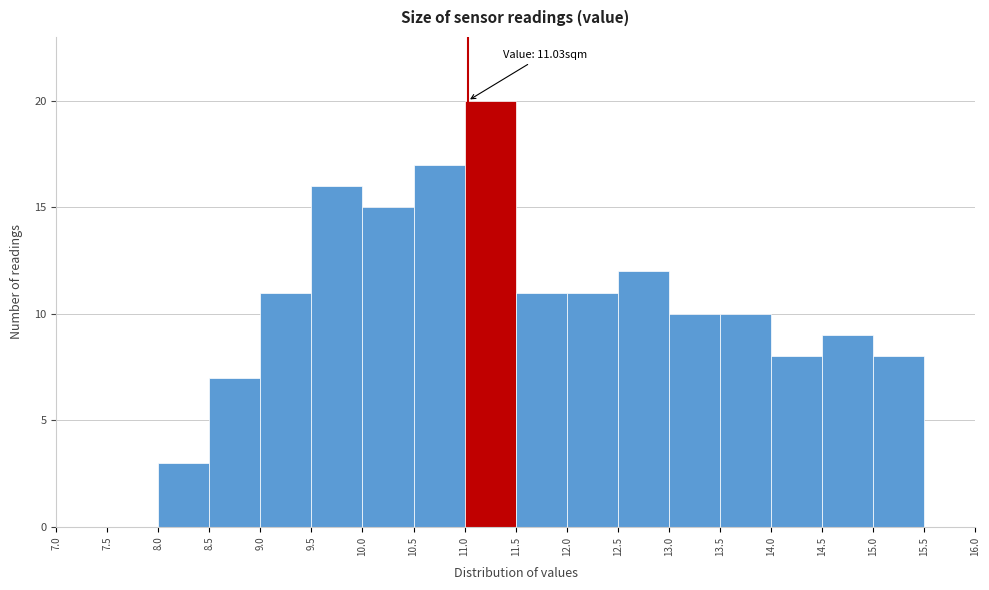

Which range on the x-axis has the tallest bar?

11.0 to 11.5